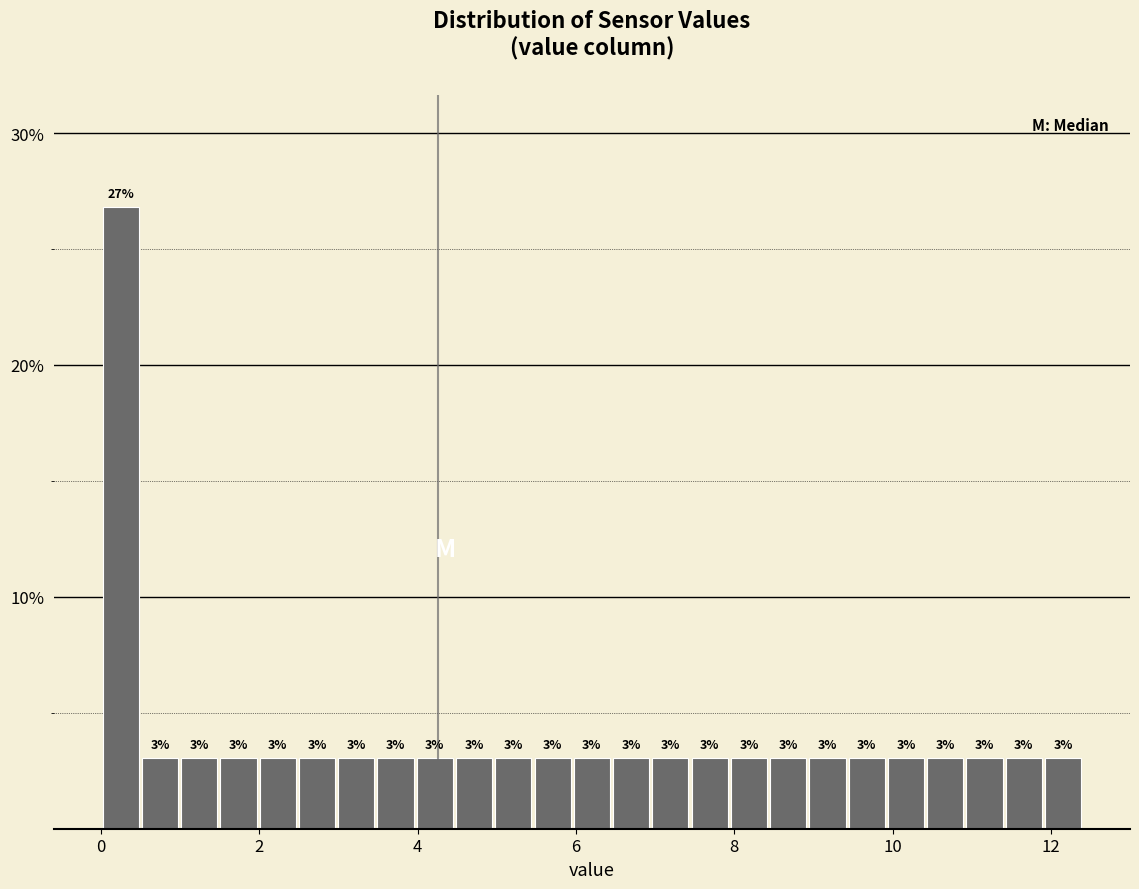

Read against the x-axis, roughly where is the centre of the tallest bar?

0.2